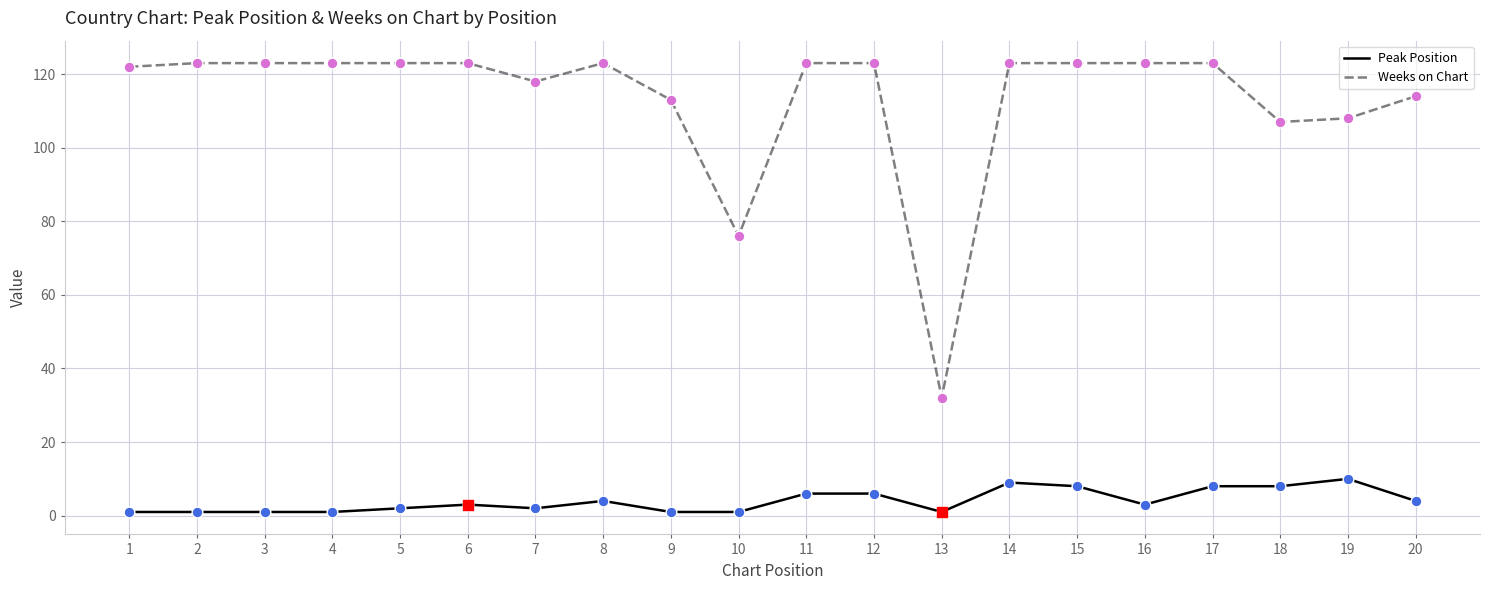

What is the total value across all series at 5?

125